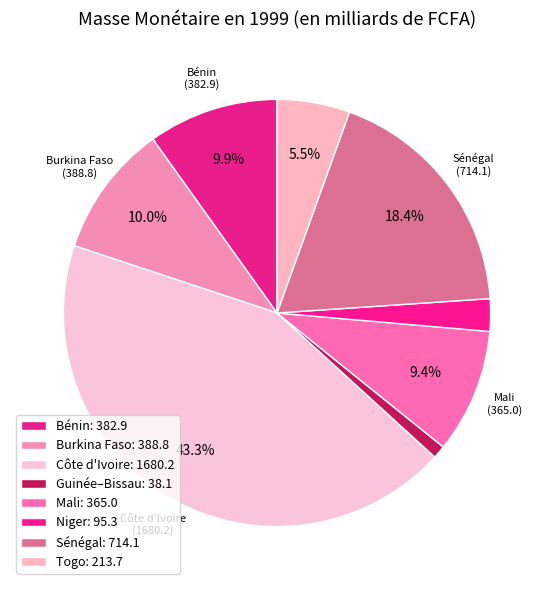

Is there a majority slice in this chart?

No